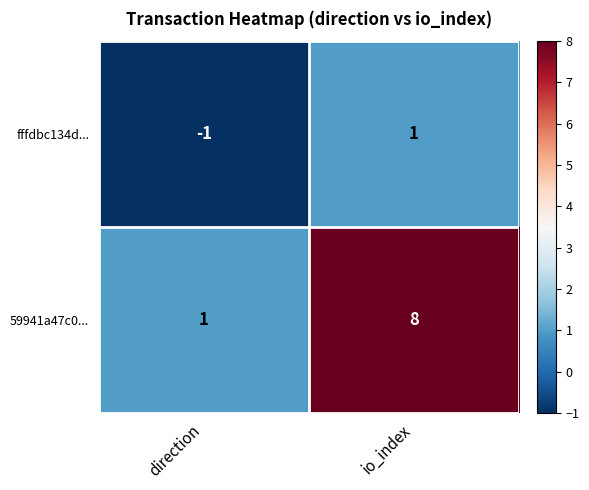

Is it true that fffdbc134d... equals -2 at direction?

False